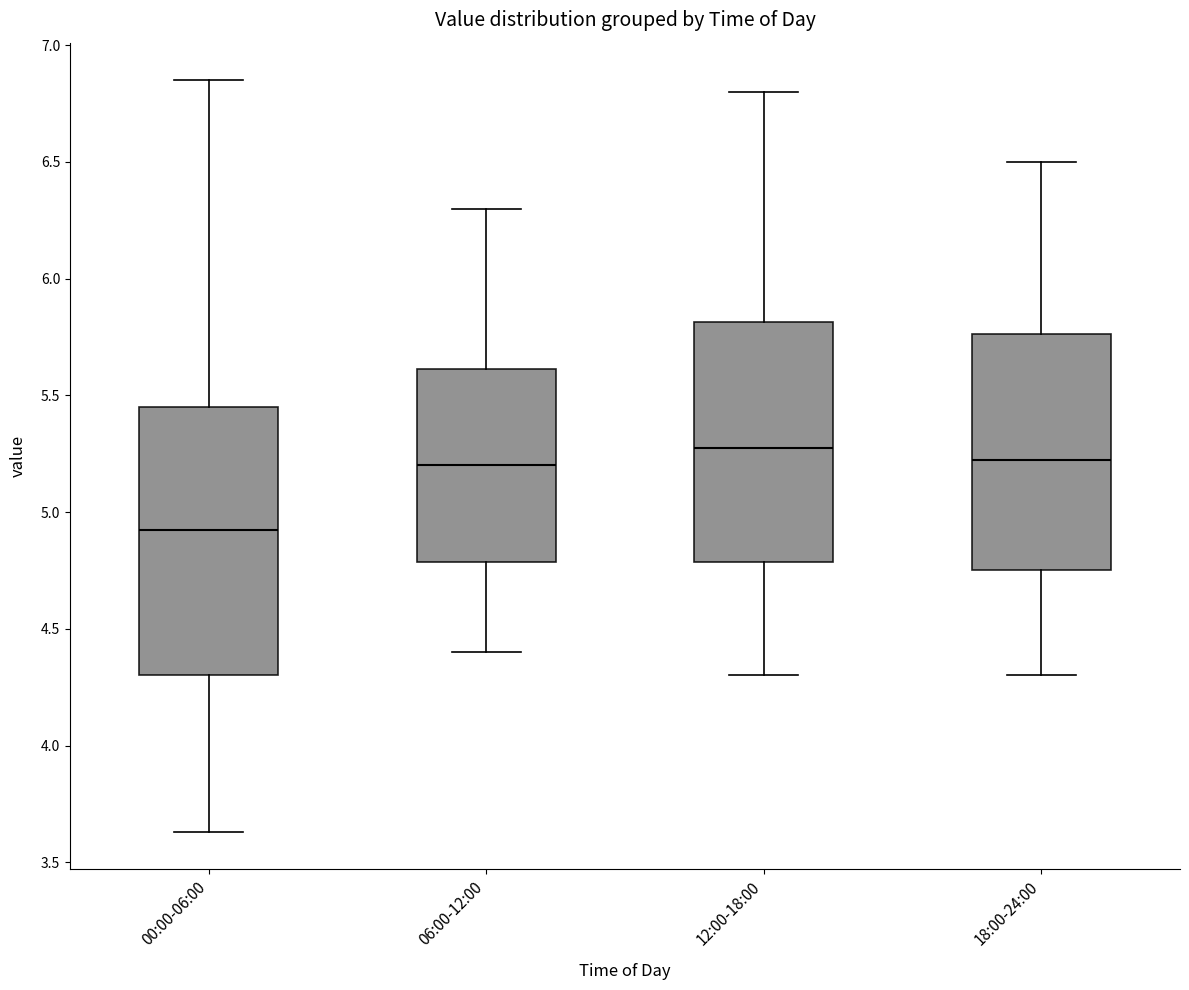

Which box's median line is the highest?

12:00-18:00